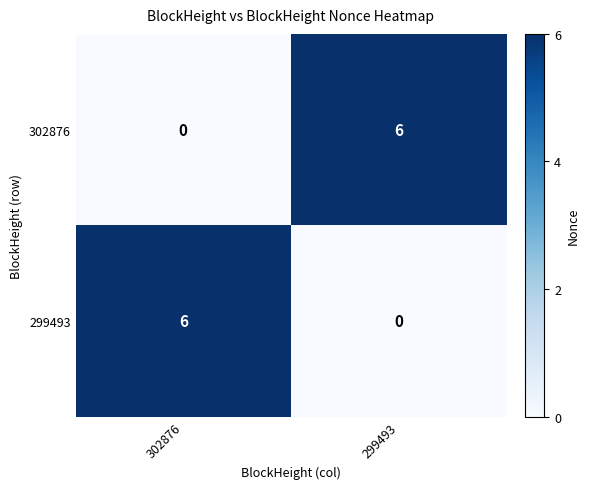

Reading right to left, transcribe all the data shown in this chart.

302876: 6	0
299493: 0	6